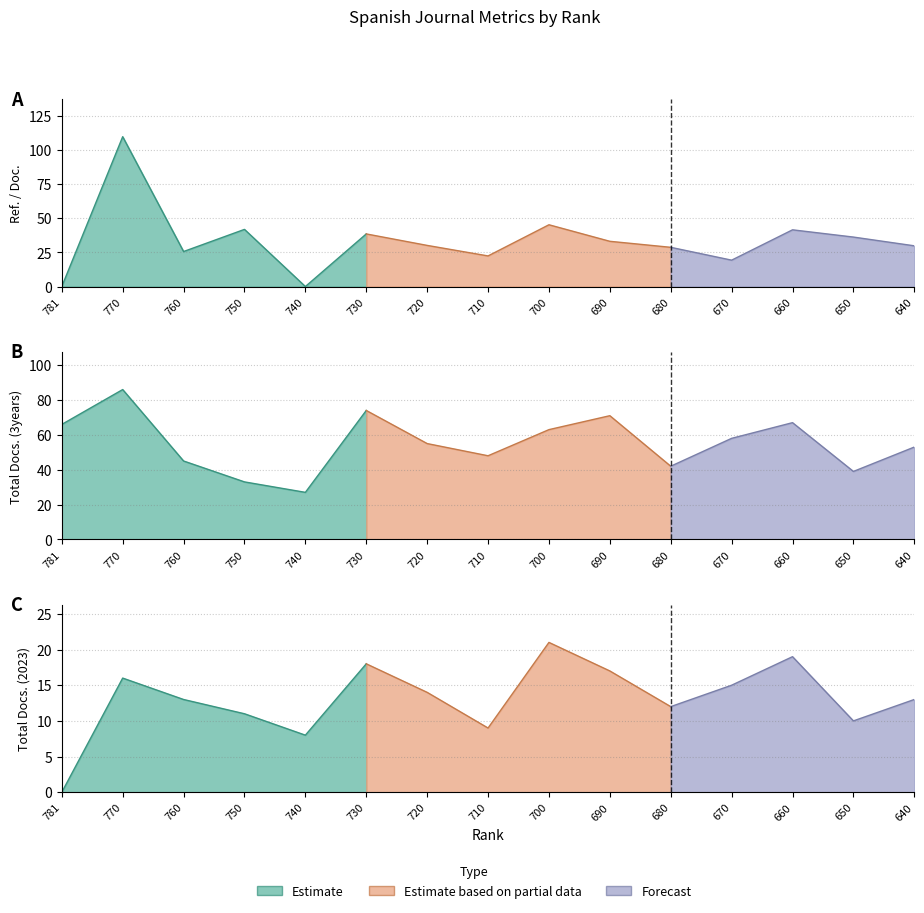

At which category is the sum across all series the highest?

770